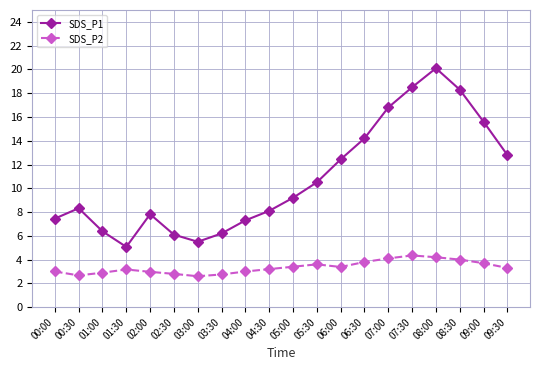

List the series in order of their overall mean, lowest first.

SDS_P2, SDS_P1